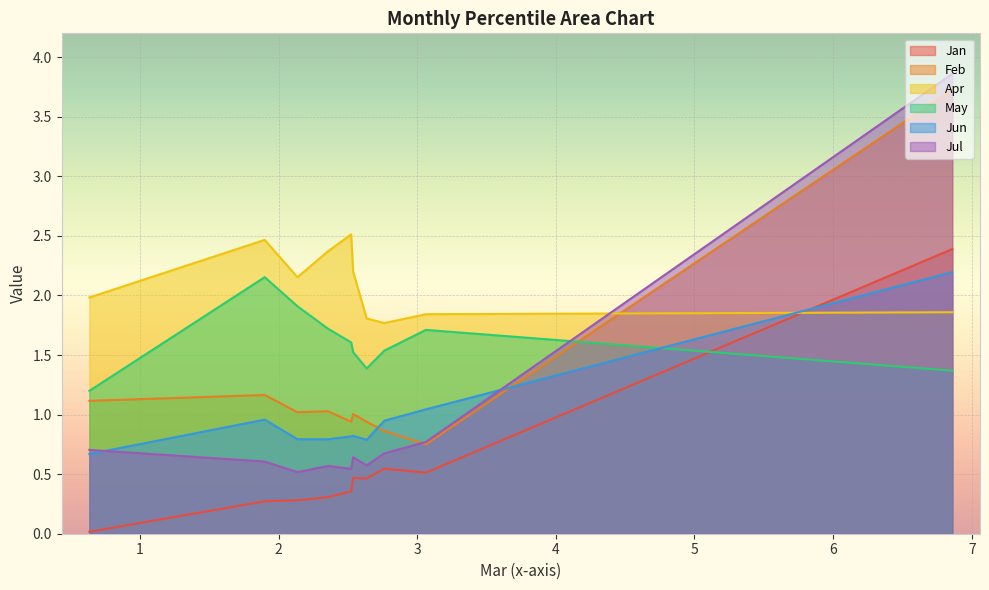

Reading right to left, what are all the values shown in this chart?

Jan: pct95=0.0	pct85=0.3	pct75=0.3	pct65=0.3	pct55=0.4	pct45=0.5	pct35=0.5	pct25=0.5	pct15=0.5	pct05=2.4
Feb: pct95=1.1	pct85=1.2	pct75=1.0	pct65=1.0	pct55=0.9	pct45=1.0	pct35=0.9	pct25=0.9	pct15=0.8	pct05=3.7
Apr: pct95=2.0	pct85=2.5	pct75=2.2	pct65=2.4	pct55=2.5	pct45=2.2	pct35=1.8	pct25=1.8	pct15=1.8	pct05=1.9
May: pct95=1.2	pct85=2.2	pct75=1.9	pct65=1.7	pct55=1.6	pct45=1.5	pct35=1.4	pct25=1.5	pct15=1.7	pct05=1.4
Jun: pct95=0.7	pct85=1.0	pct75=0.8	pct65=0.8	pct55=0.8	pct45=0.8	pct35=0.8	pct25=0.9	pct15=1.0	pct05=2.2
Jul: pct95=0.7	pct85=0.6	pct75=0.5	pct65=0.6	pct55=0.5	pct45=0.6	pct35=0.6	pct25=0.7	pct15=0.8	pct05=3.9